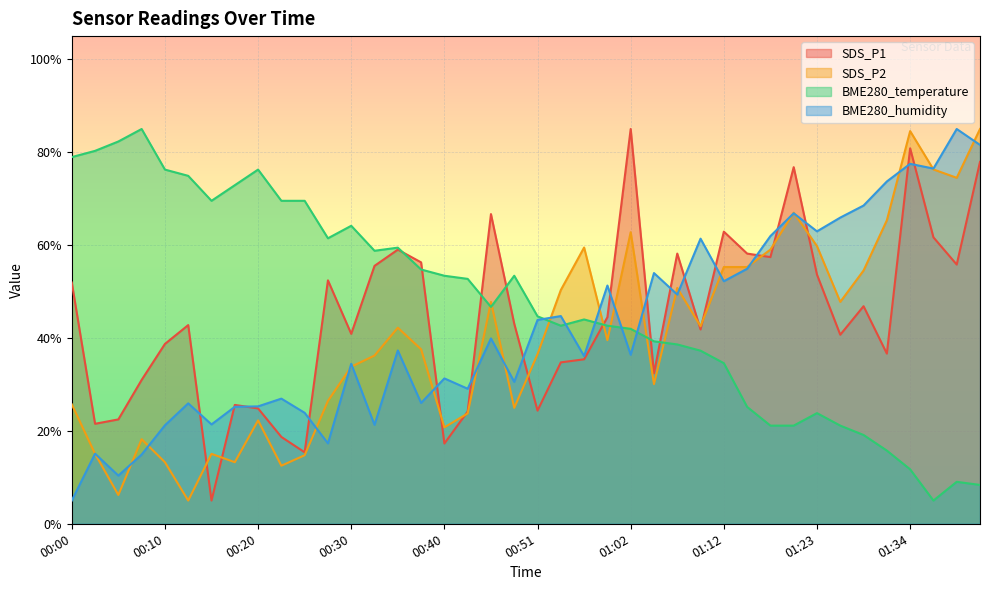

List the series in order of their peak value, lowest first.

SDS_P1, SDS_P2, BME280_temperature, BME280_humidity